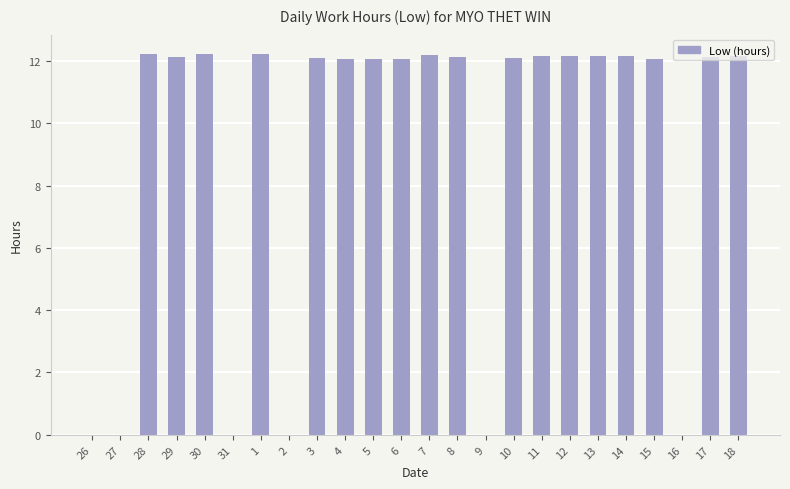

What is the change in value from 4 to 12?

+0.1